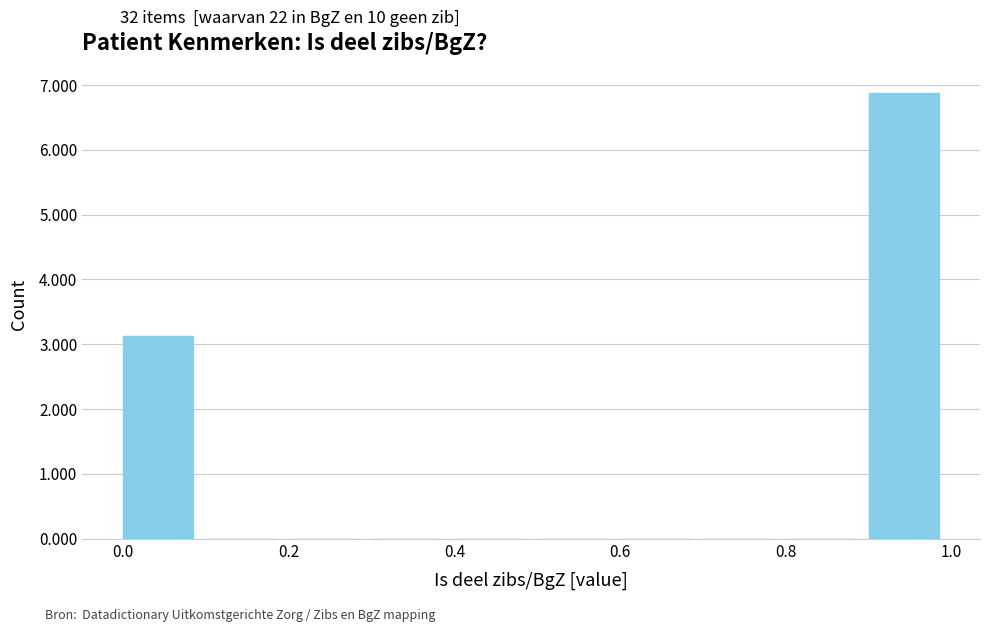

Reading left to right, list every bar in this chart as the range it spans on the x-axis followed by its height. The values are not printed on the chart, so give them approximately, as read against the axis.

0.0 to 0.1: 3.1
0.1 to 0.2: 0
0.2 to 0.3: 0
0.3 to 0.4: 0
0.4 to 0.5: 0
0.5 to 0.6: 0
0.6 to 0.7: 0
0.7 to 0.8: 0
0.8 to 0.9: 0
0.9 to 1.0: 6.9